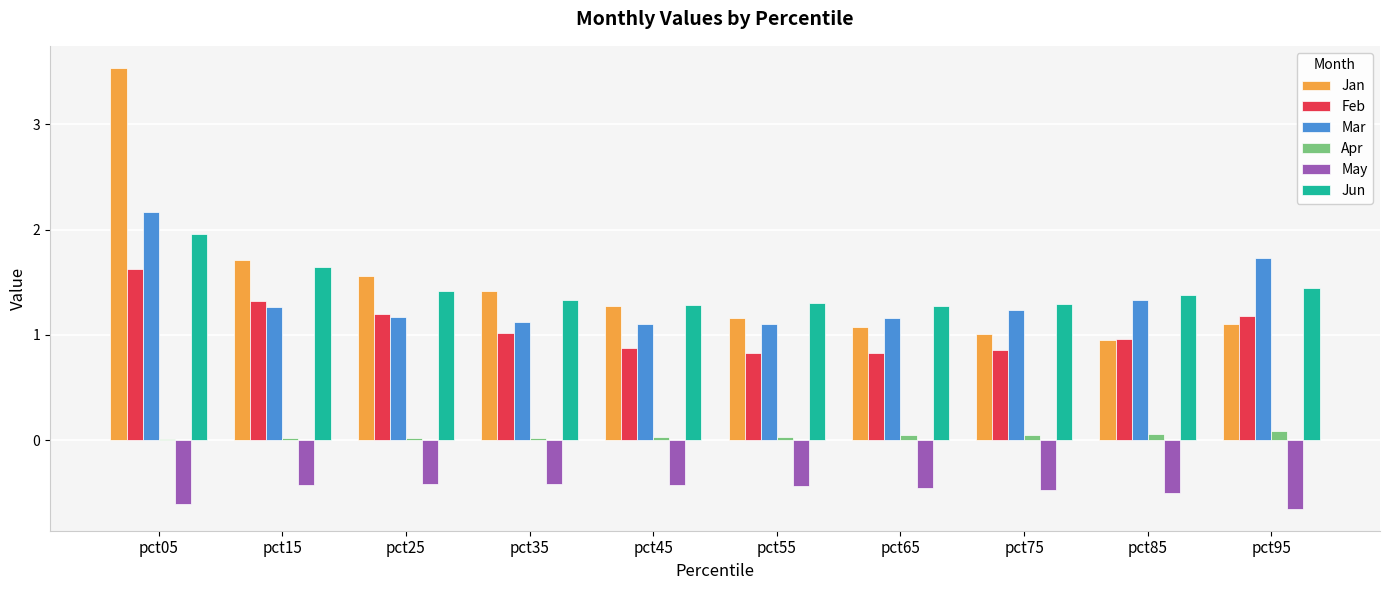

Which label corresponds to the largest value in the chart?

pct05